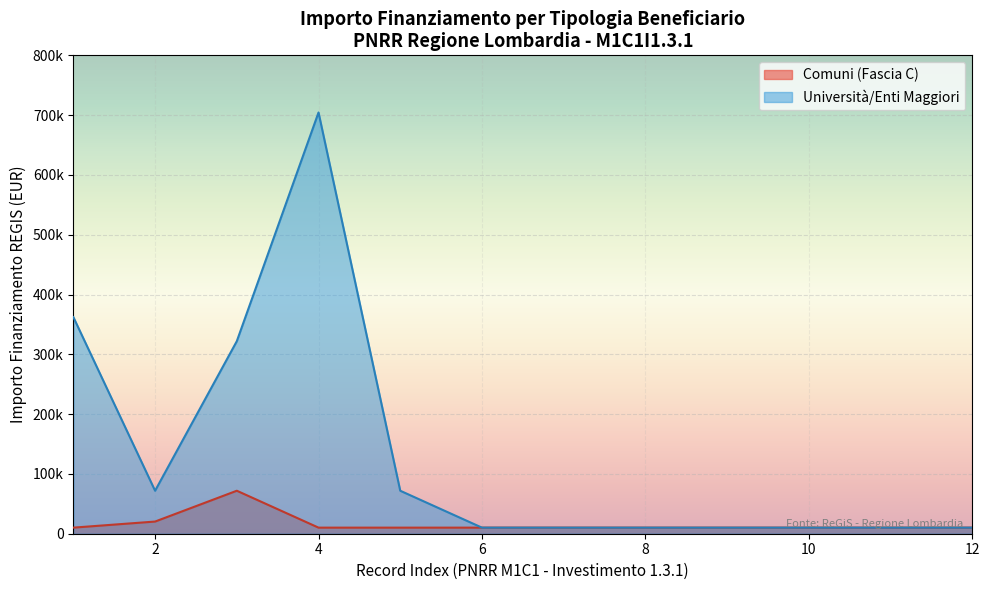

True or false: Fascia C has a value of 321958.0 at 1.3.

True